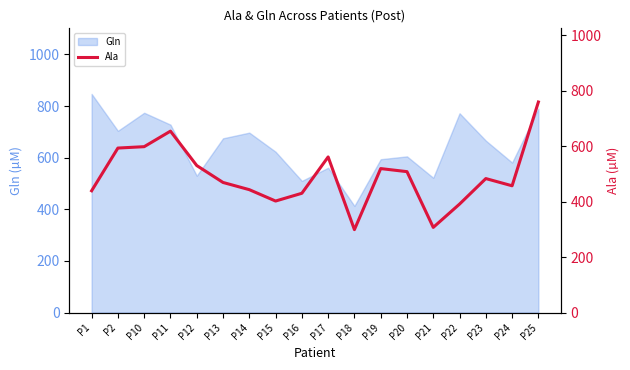

Where is the first local maximum?

P11